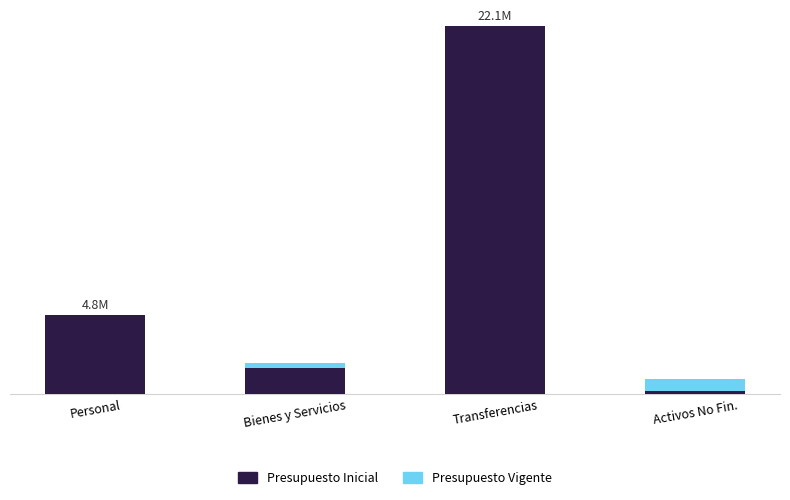

True or false: Presupuesto Vigente has a value of 305643 at Transferencias.

False